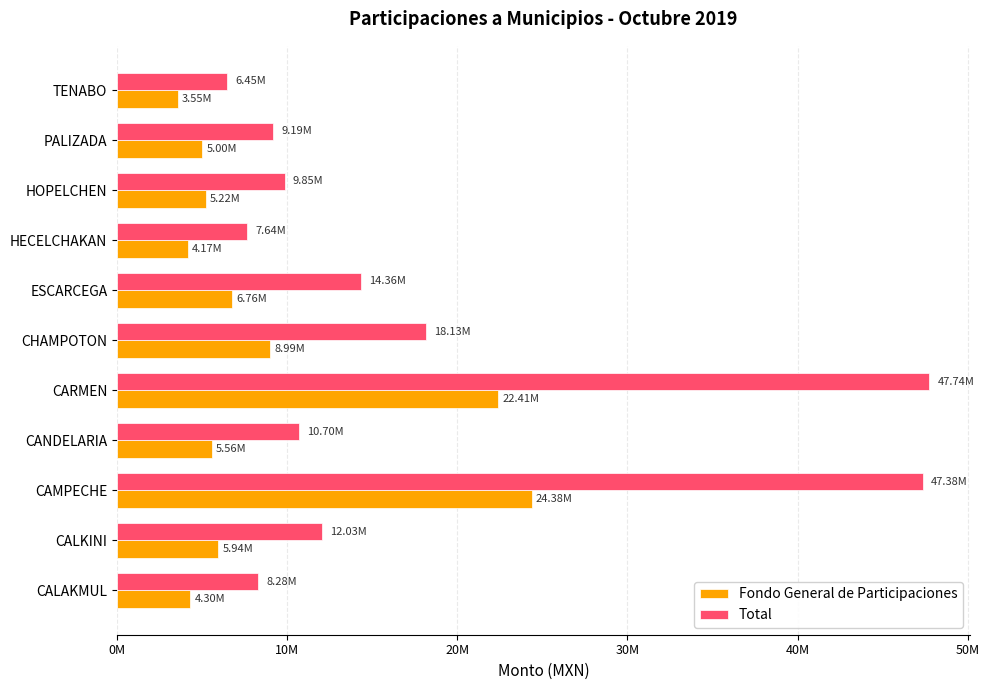

At which label is Total closest to 27095615?

CHAMPOTON